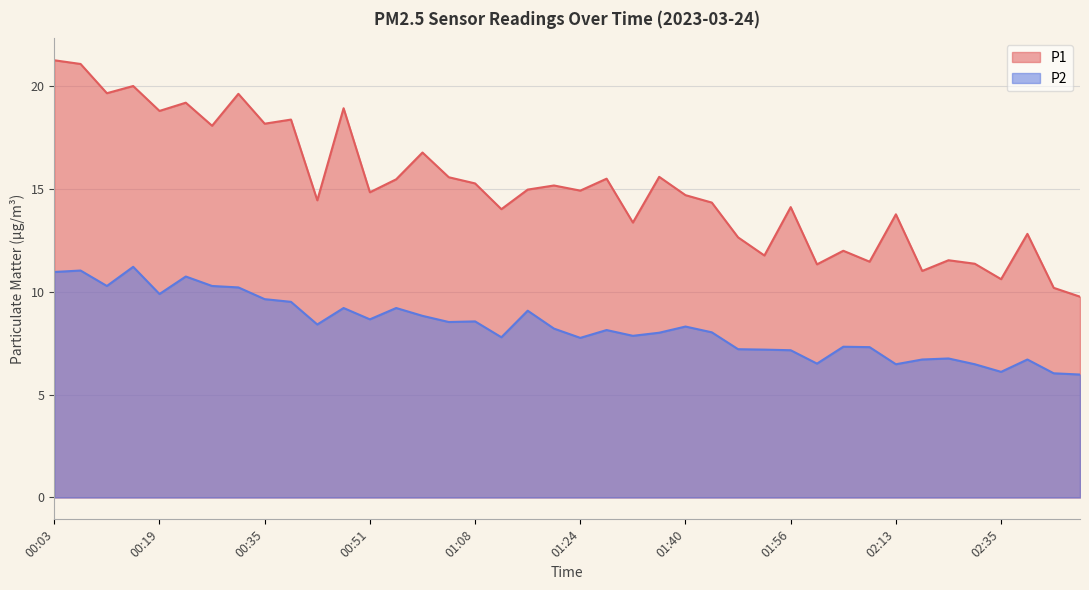

What is the maximum value for P2?

11.2